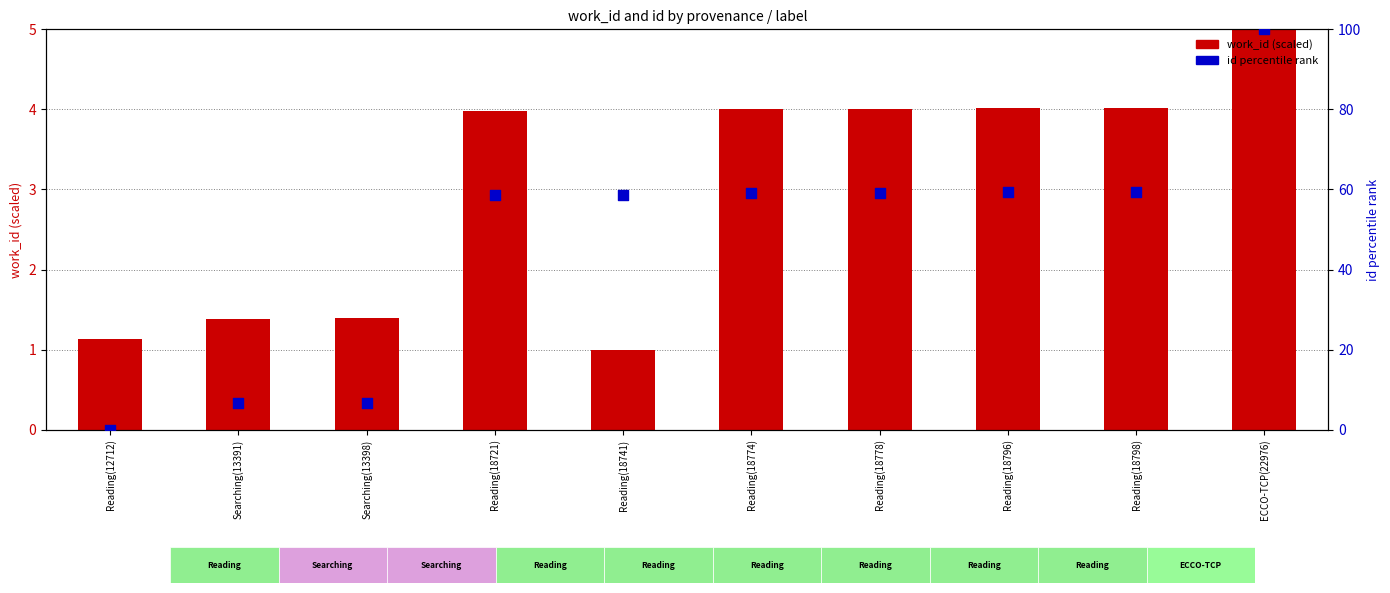

What is the ratio of the value at Reading(18798) to the value at Reading(18796)?

1.0